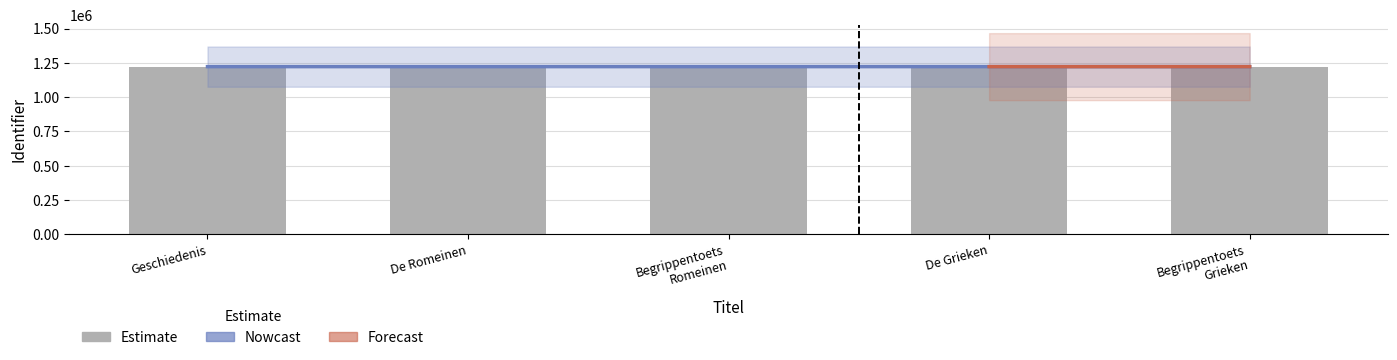

Is it true that the value at Geschiedenis is 378982?

False